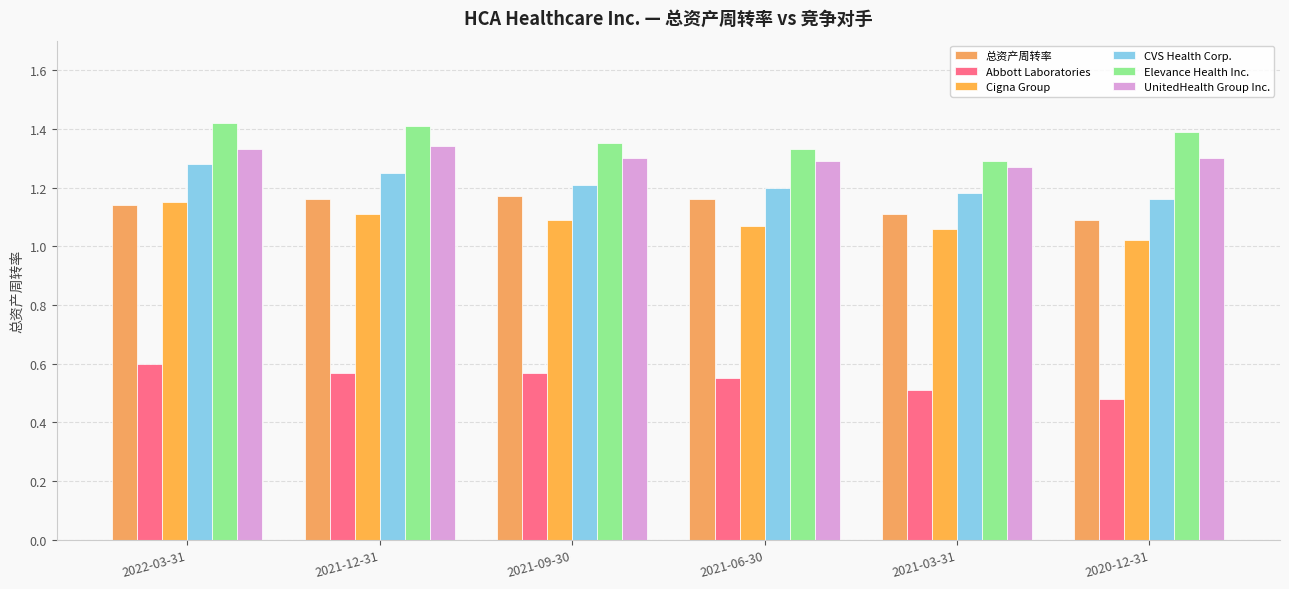

True or false: Cigna Group has a value of 1.5 at 2021-09-30.

False